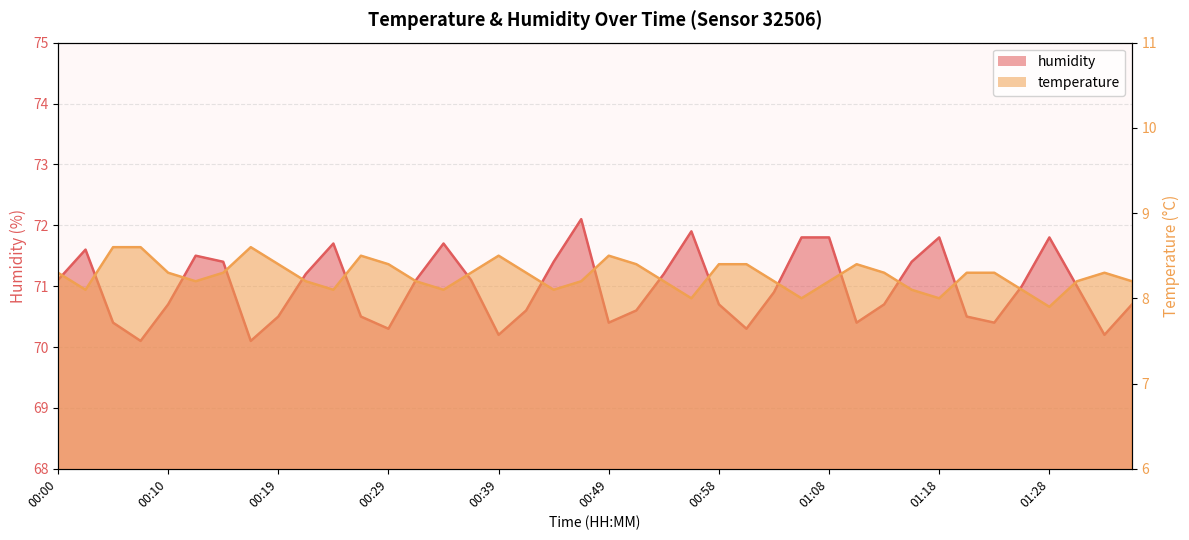

Which series has the widest spread of values?

humidity